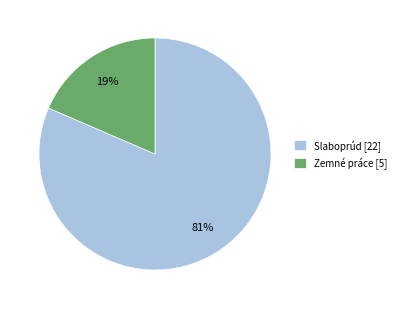

Which slice is the largest?

Slaboprúd